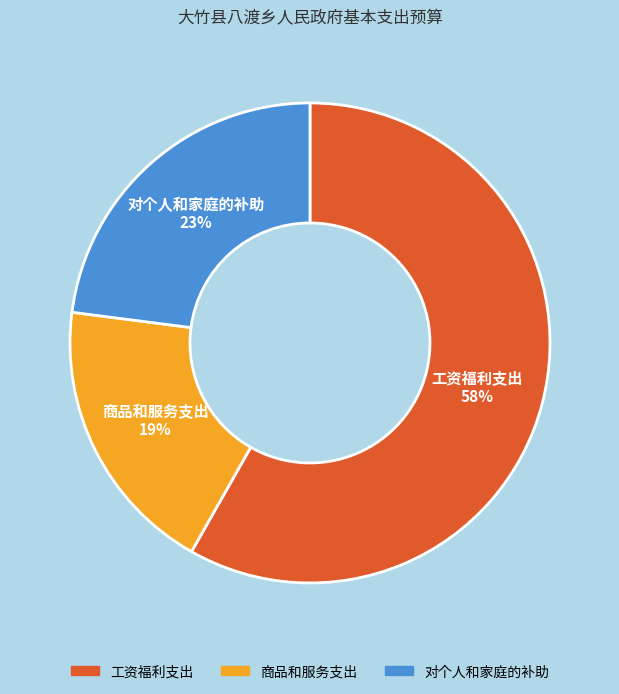

To the nearest percent, what is the difference between the 商品和服务支出 and 对个人和家庭的补助 slice percentages?

4%